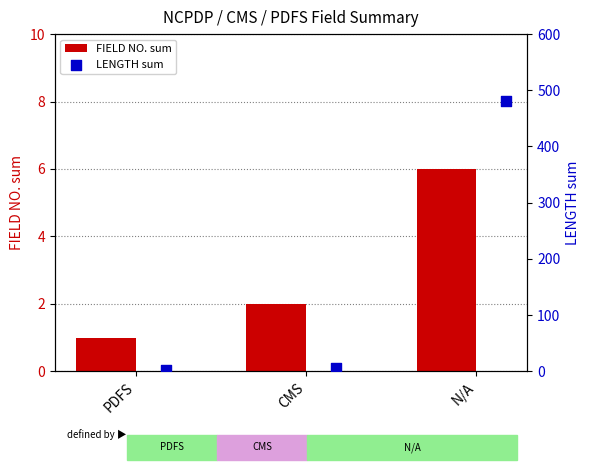

Rank the categories by FIELD NO. sum value from highest to lowest.

N/A, CMS, PDFS